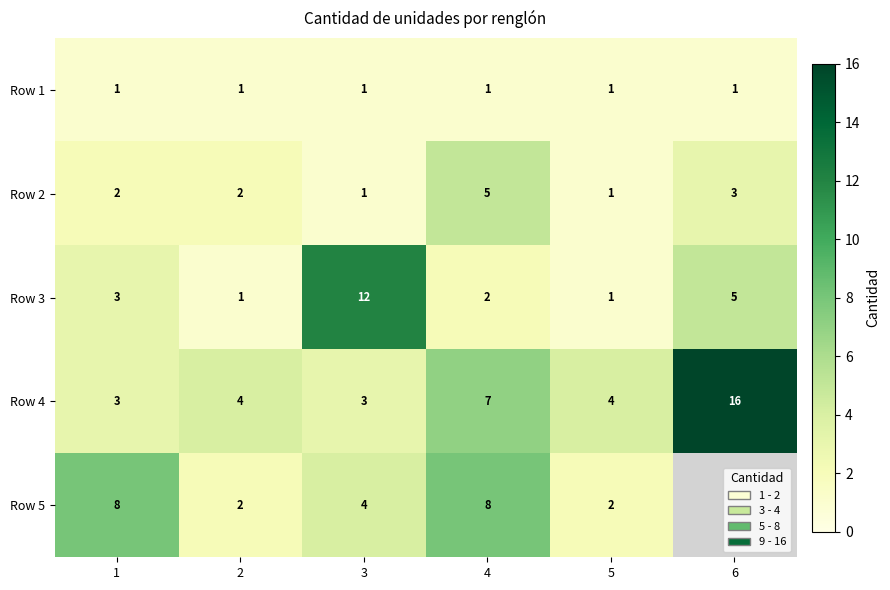

What is the difference between the maximum and minimum values in the Row 4 series?

13